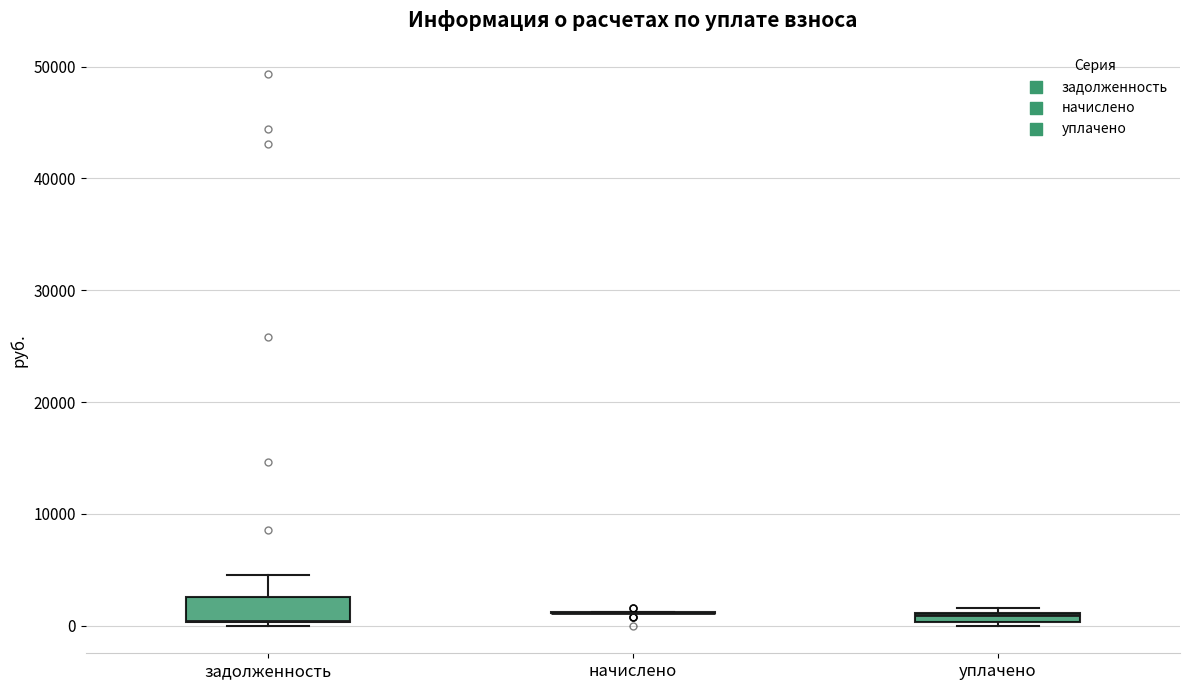

Where is the lower edge of the box for уплачено on the y-axis? The values are not printed on the chart, so give them approximately, as read against the axis.

0